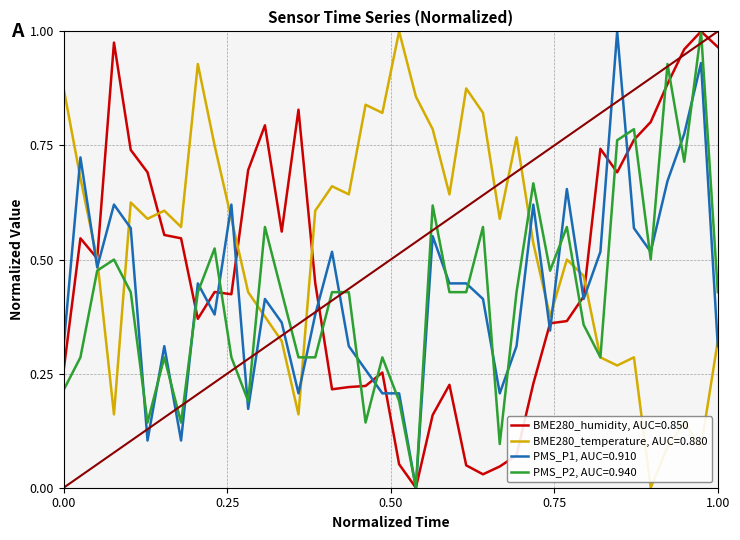

True or false: PMS_P1, AUC=0.910 and BME280_temperature, AUC=0.880 cross at least once.

True